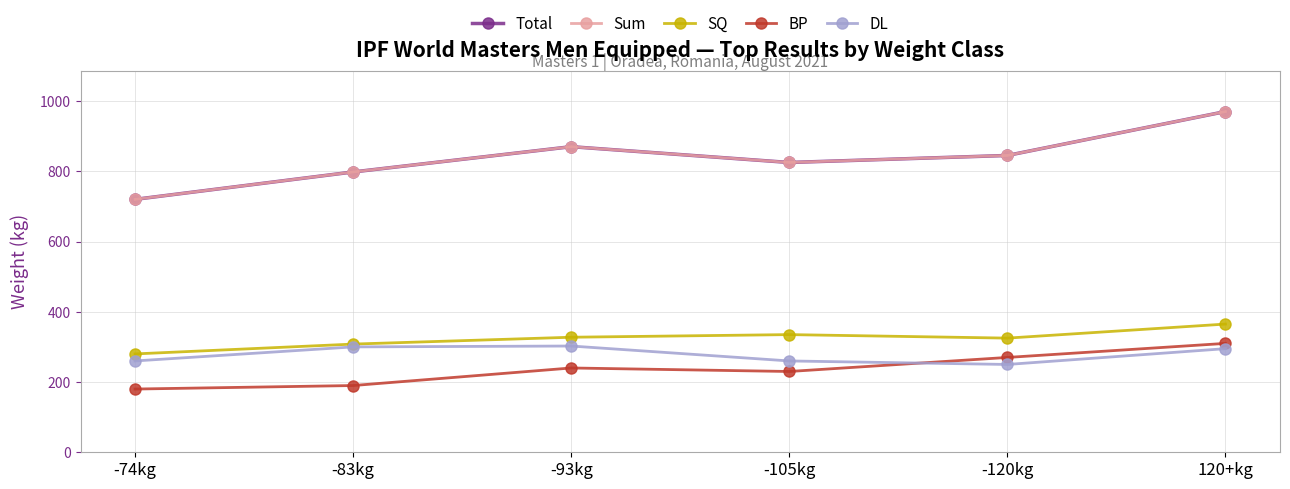

What value does the Total series have at -105kg?

825.0